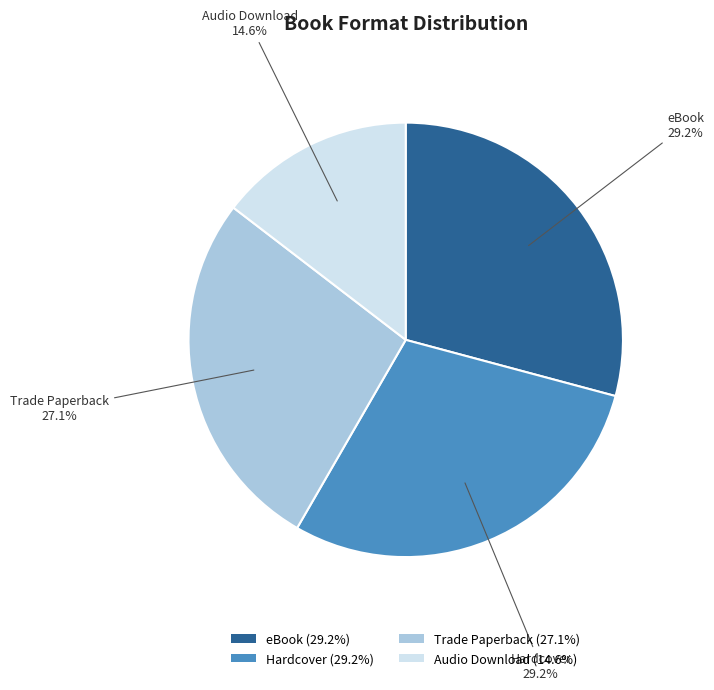

Is there a majority slice in this chart?

No